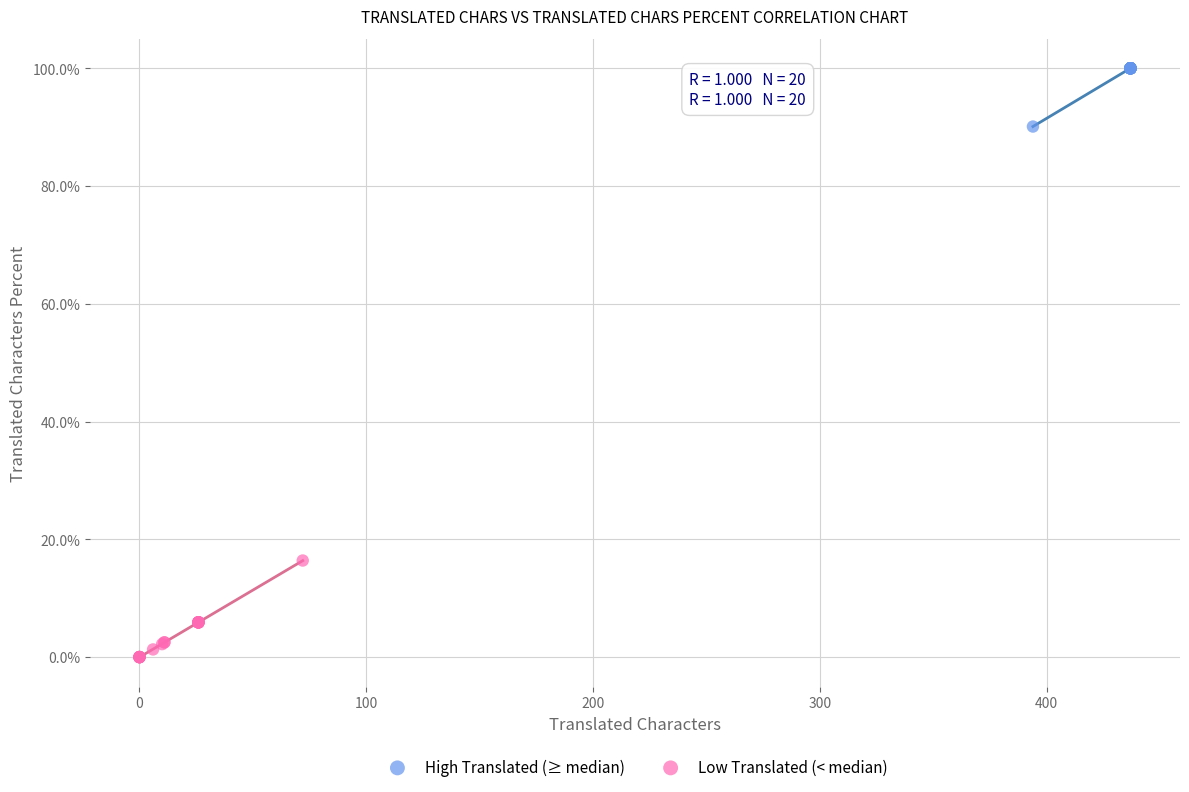

Which series reaches the minimum Y coordinate?

Low Translated (< median)